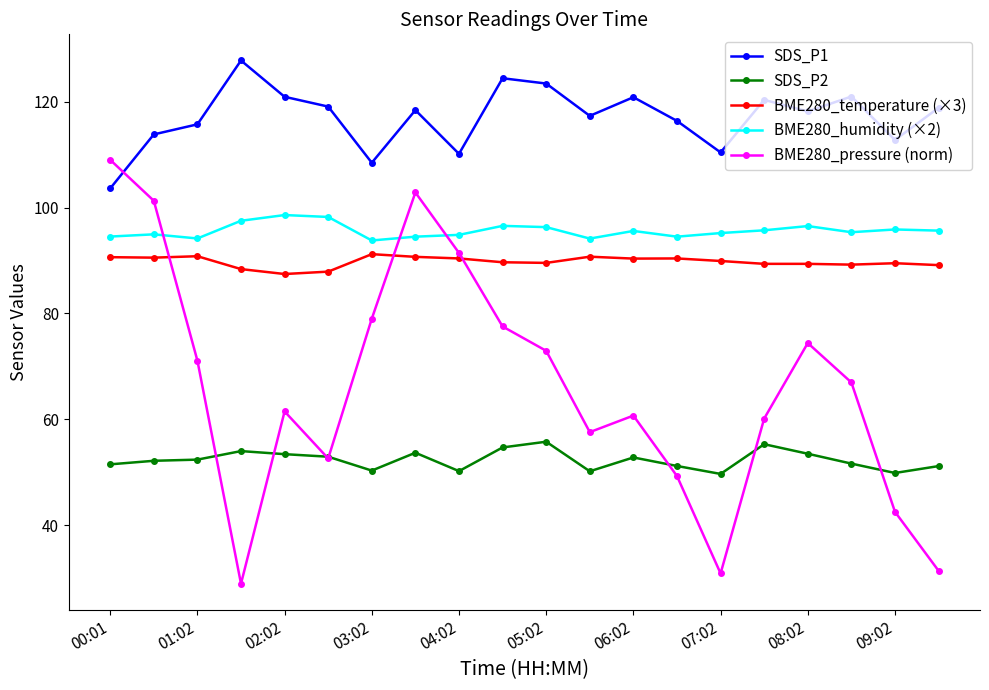

What is the maximum value for SDS_P1?

127.8